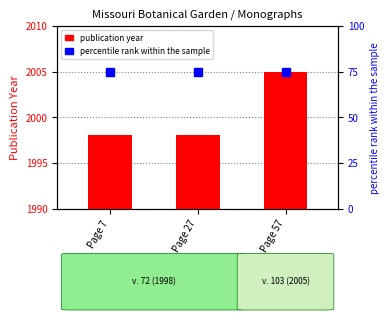

What is the sum of the values at Page 27 and Page 7?

3996